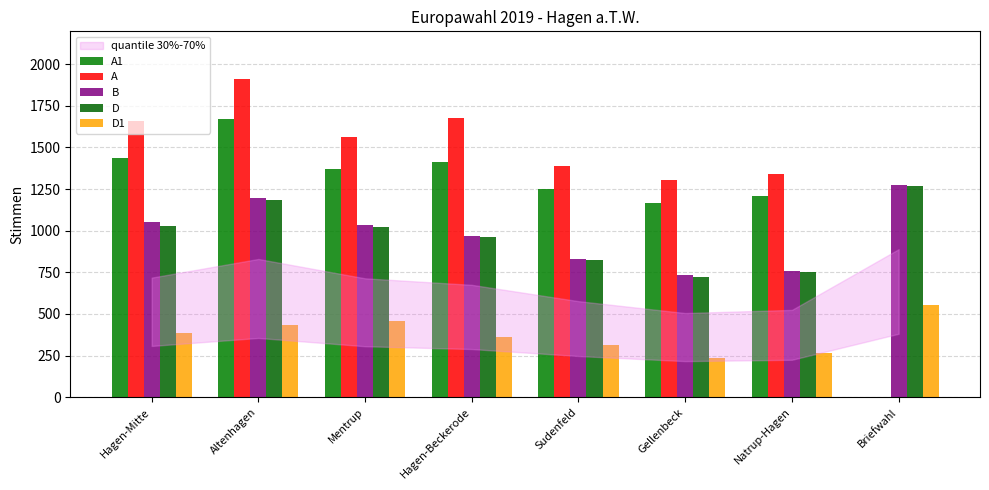

What is the total value across all series at Hagen-Mitte?

5555